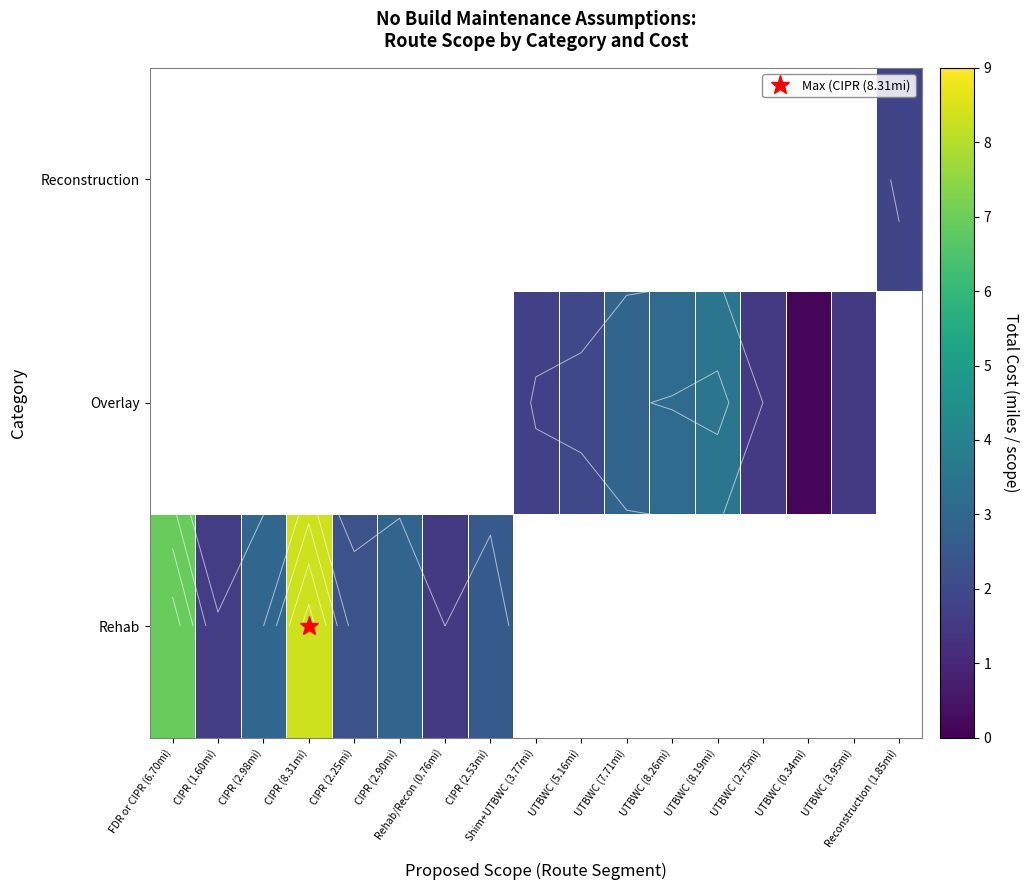

How many categories are shown in the chart?

17